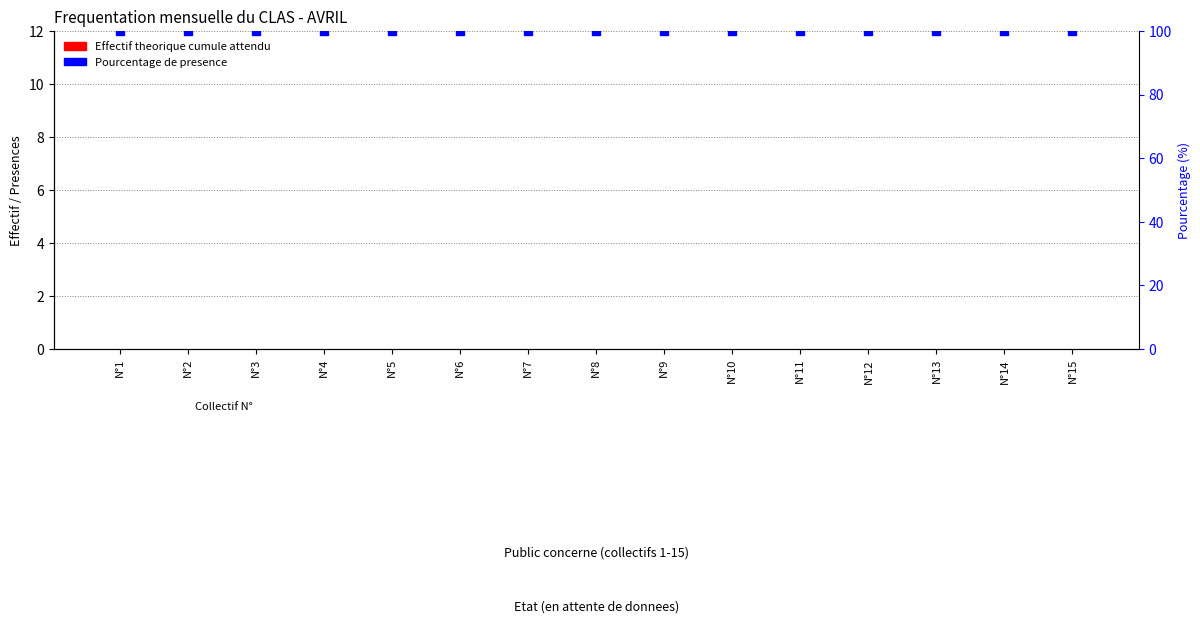

Which series has the largest Y range (max minus min)?

Effectif theorique cumule attendu